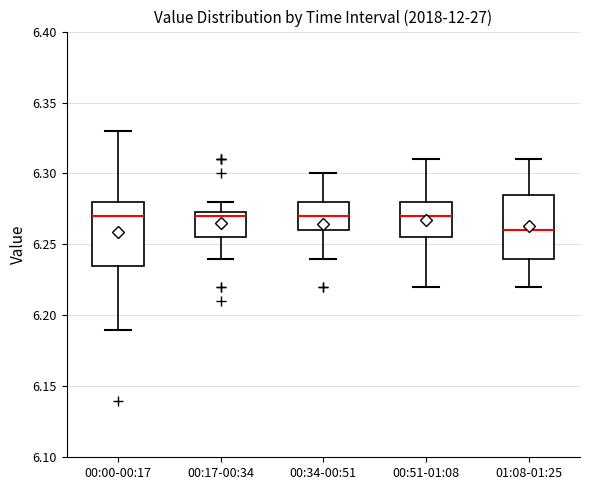

Where does the median line of the box for 00:51-01:08 sit on the y-axis? The values are not printed on the chart, so give them approximately, as read against the axis.

6.270